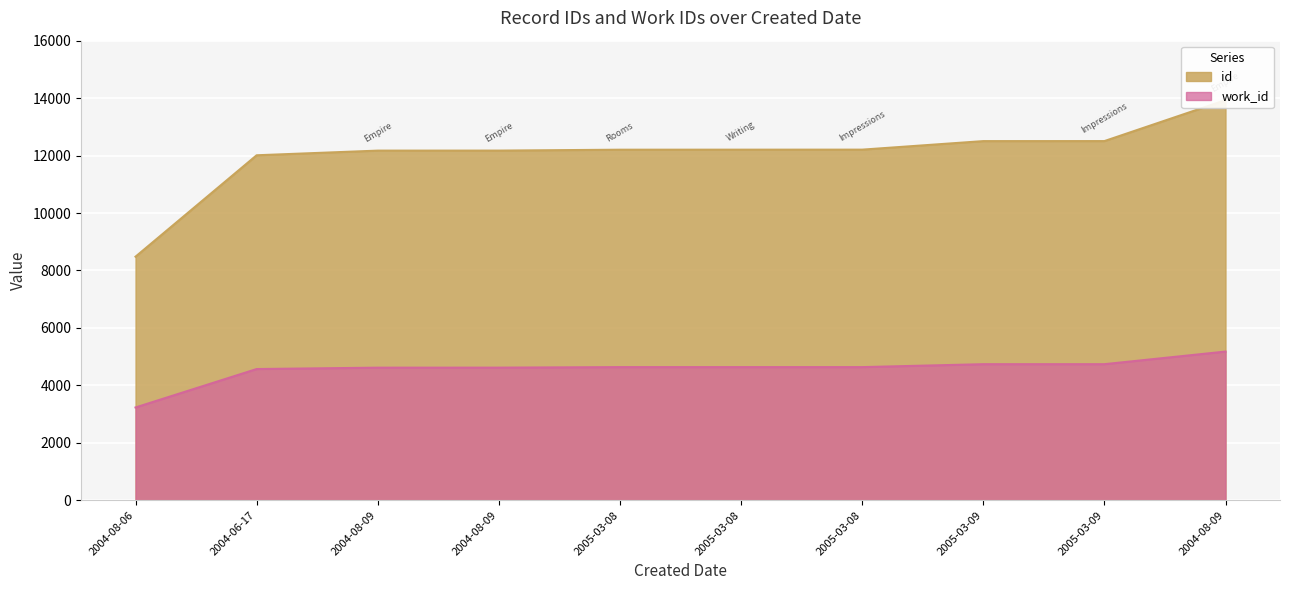

List the series in order of their overall mean, highest first.

id, work_id